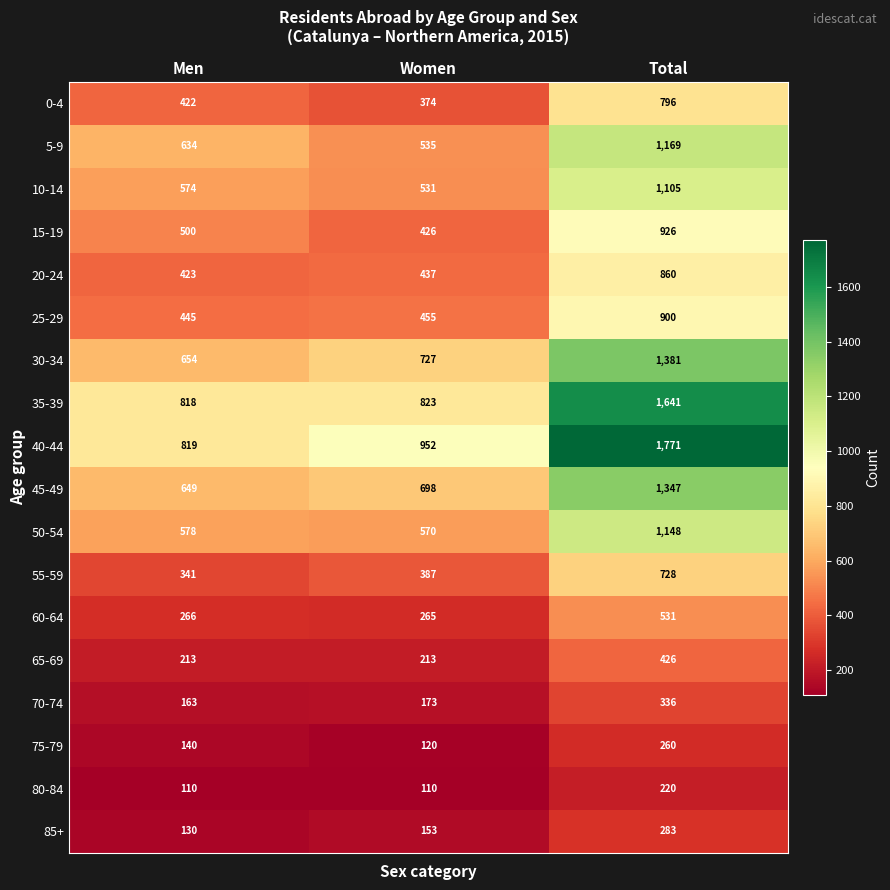

Rank the categories by 30-34 value from lowest to highest.

Men, Women, Total